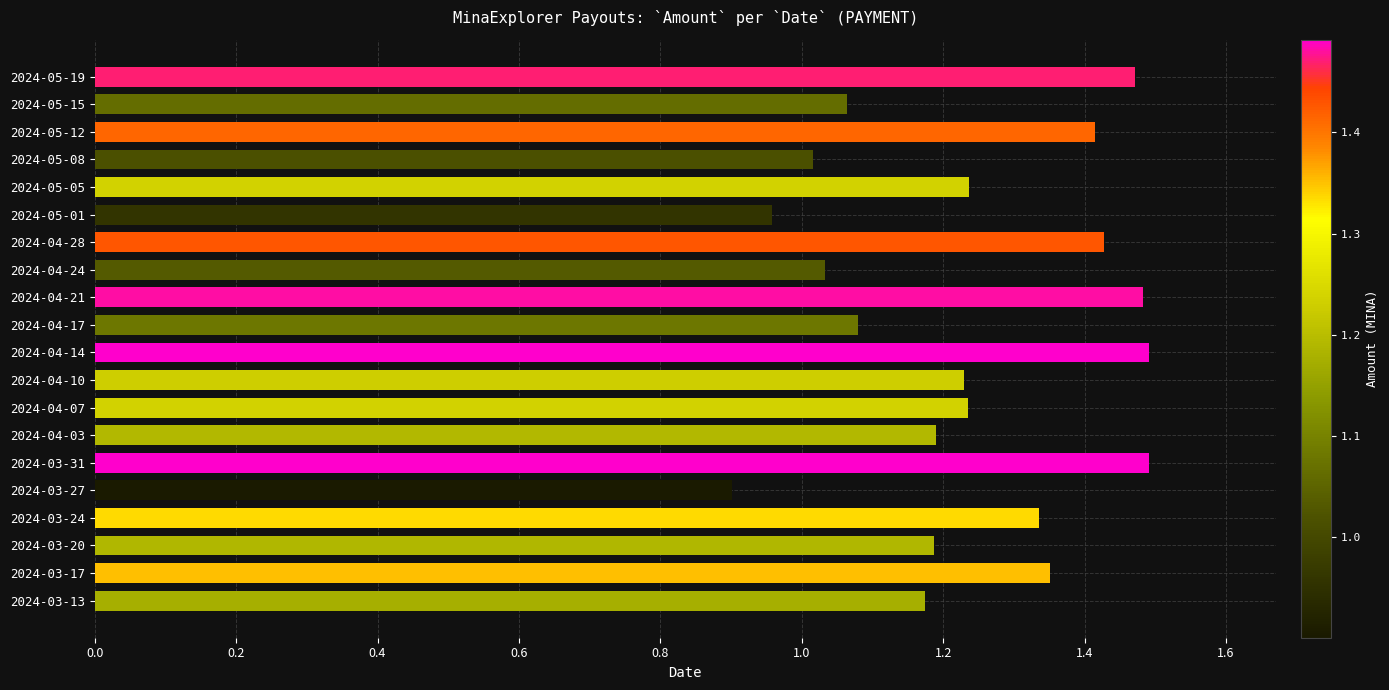

True or false: the data shows 1.5 at 2024-04-14.

True